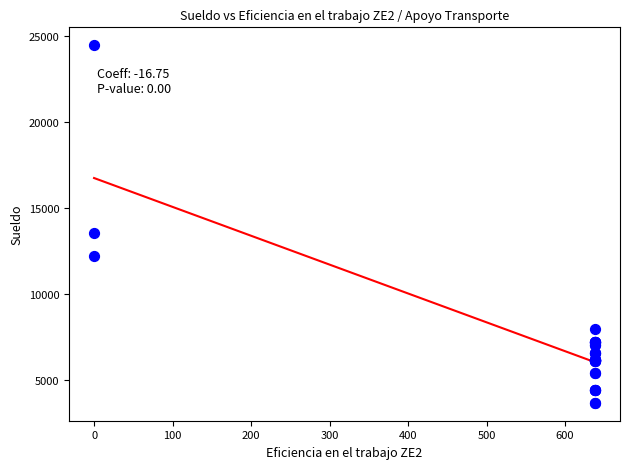

What Y value in the scatter plot is closest to 14061?

13524.0